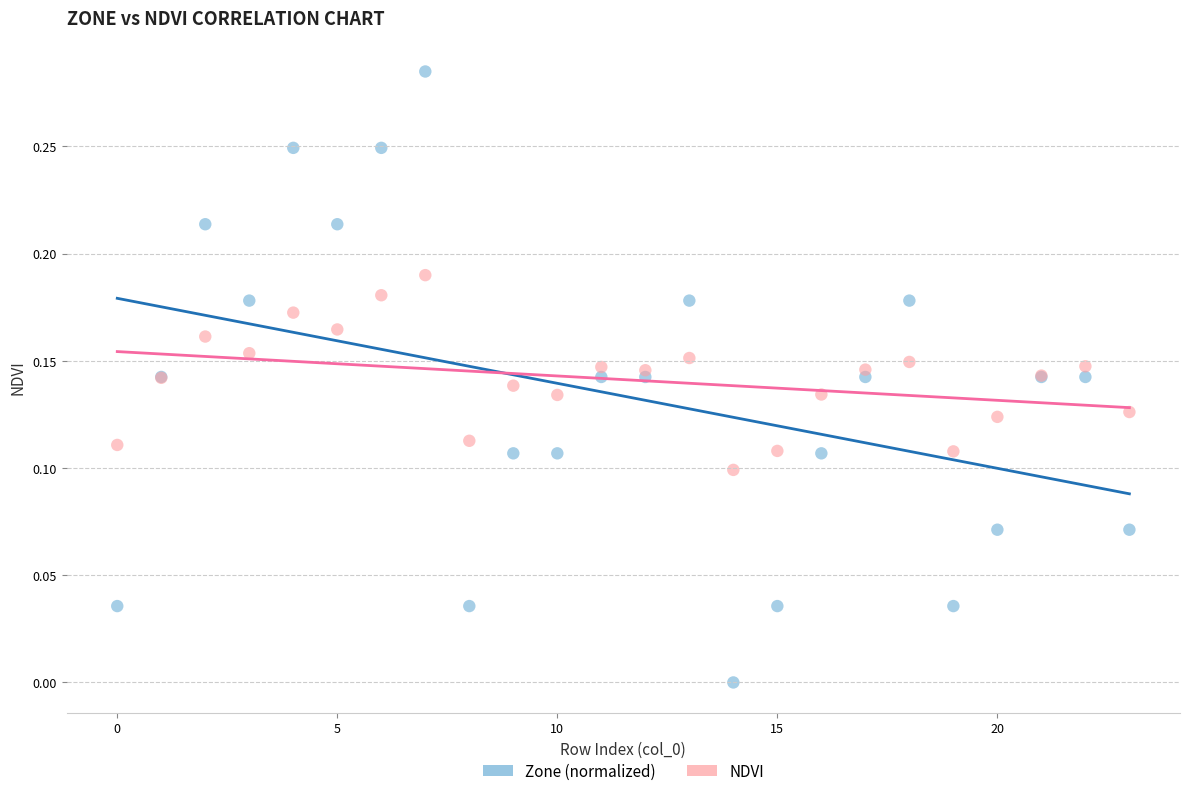

Which series contains the highest Y value?

Zone (normalized)